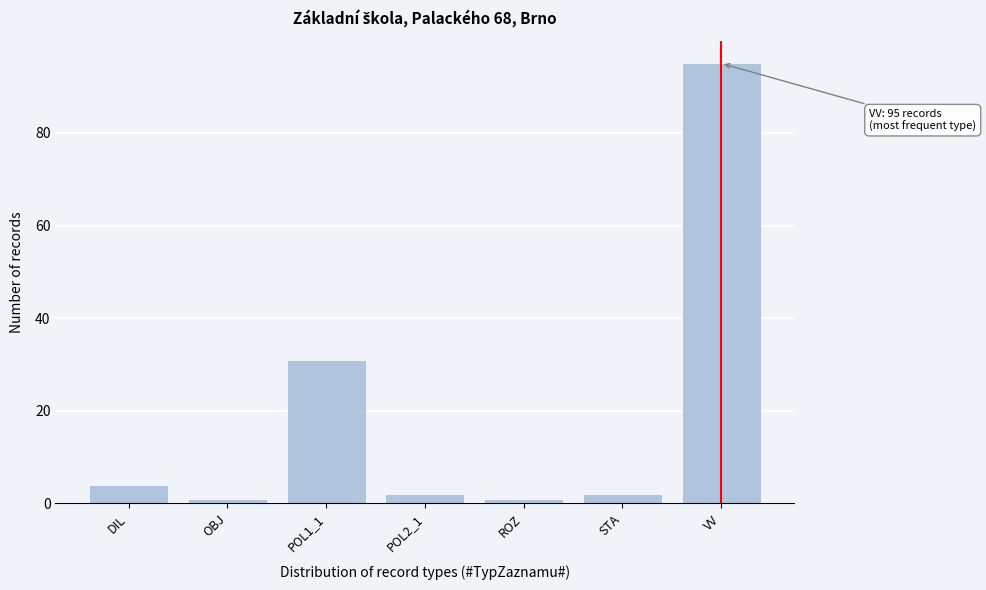

Reading left to right, what are all the values shown in this chart?

DIL=4	OBJ=1	POL1_1=31	POL2_1=2	ROZ=1	STA=2	VV=95